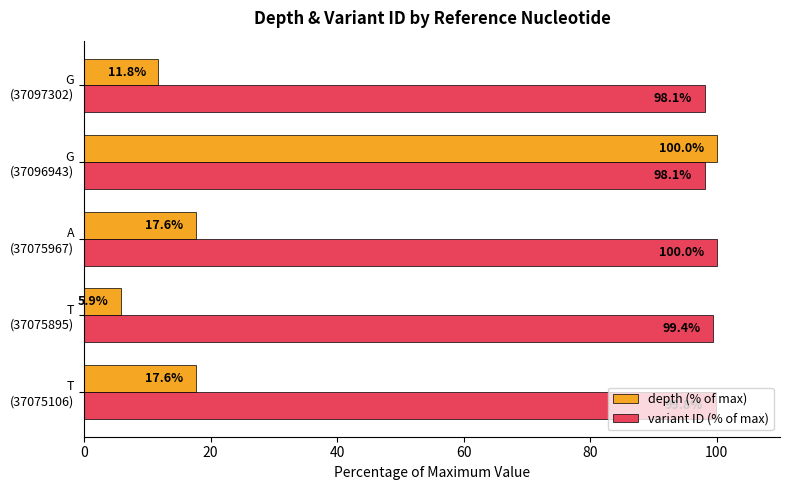

At how many categories does at least one series exceed 37?

5